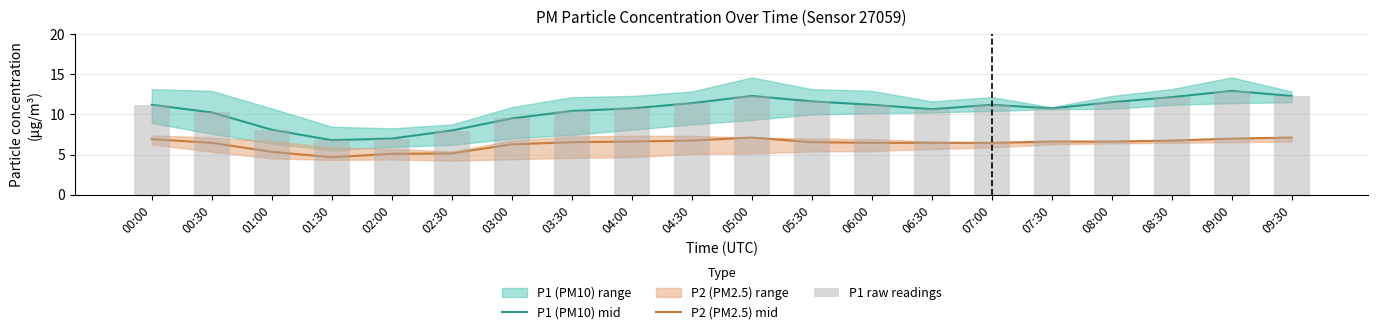

List the series in order of their peak value, highest first.

P1 (PM10) mid, P1 raw readings, P2 (PM2.5) mid